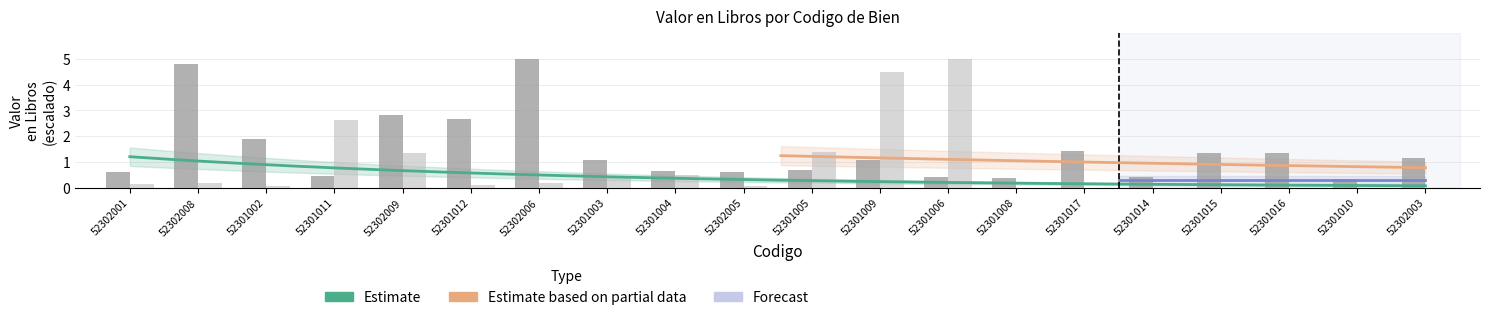

What is the total value across all series at 52301010?

0.4